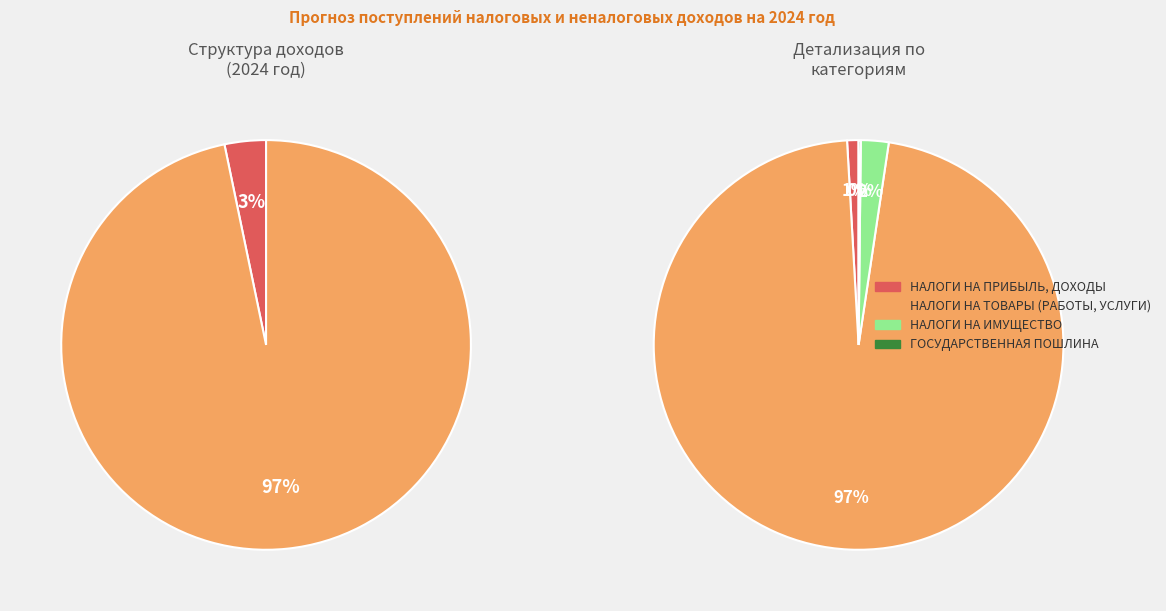

True or false: НАЛОГИ НА ПРИБЫЛЬ, ДОХОДЫ accounts for 1% of the total.

True